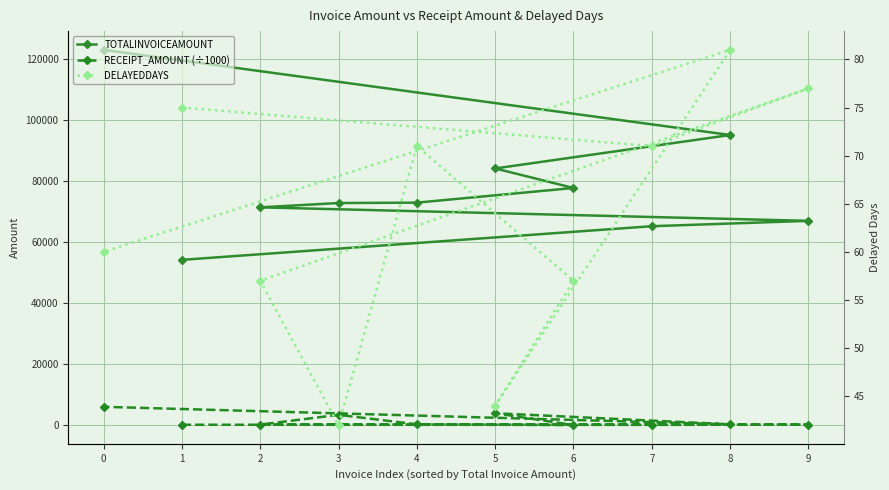

Reading right to left, what are all the values shown in this chart?

TOTALINVOICEAMOUNT: 0=123011.0	8=95118.0	5=84158.0	6=77762.0	4=72954.0	3=72829.0	2=71412.0	9=66988.0	7=65234.0	1=54212.0
RECEIPT_AMOUNT (÷1000): 0=6062.0	8=319.6	5=3958.8	6=87.1	4=326.8	3=3425.9	2=239.9	9=225.1	7=146.1	1=182.2
DELAYEDDAYS: 0=60.0	8=81.0	5=44.0	6=57.0	4=71.0	3=42.0	2=57.0	9=77.0	7=71.0	1=75.0